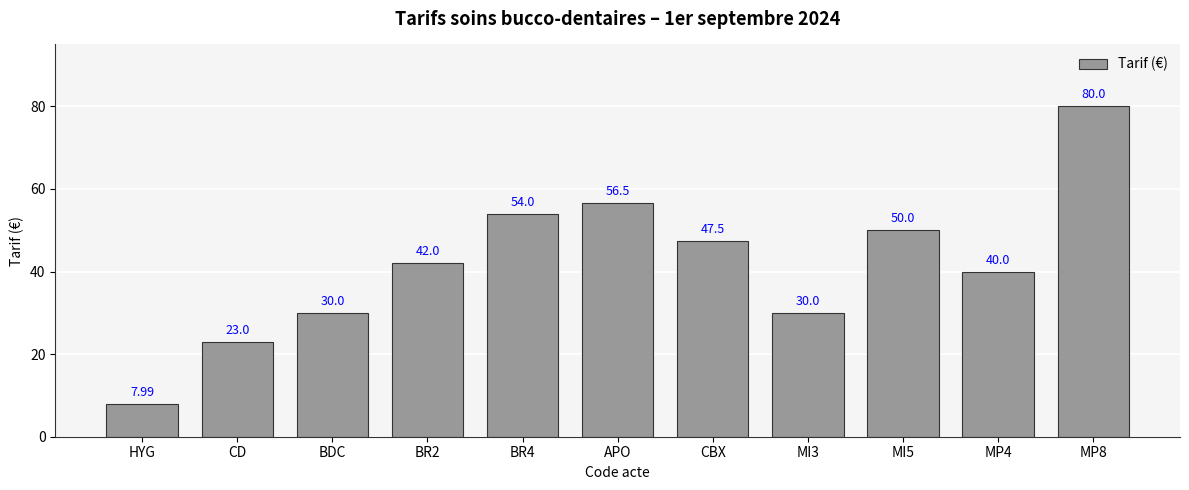

What is the label of the 1st bar from the left?

HYG